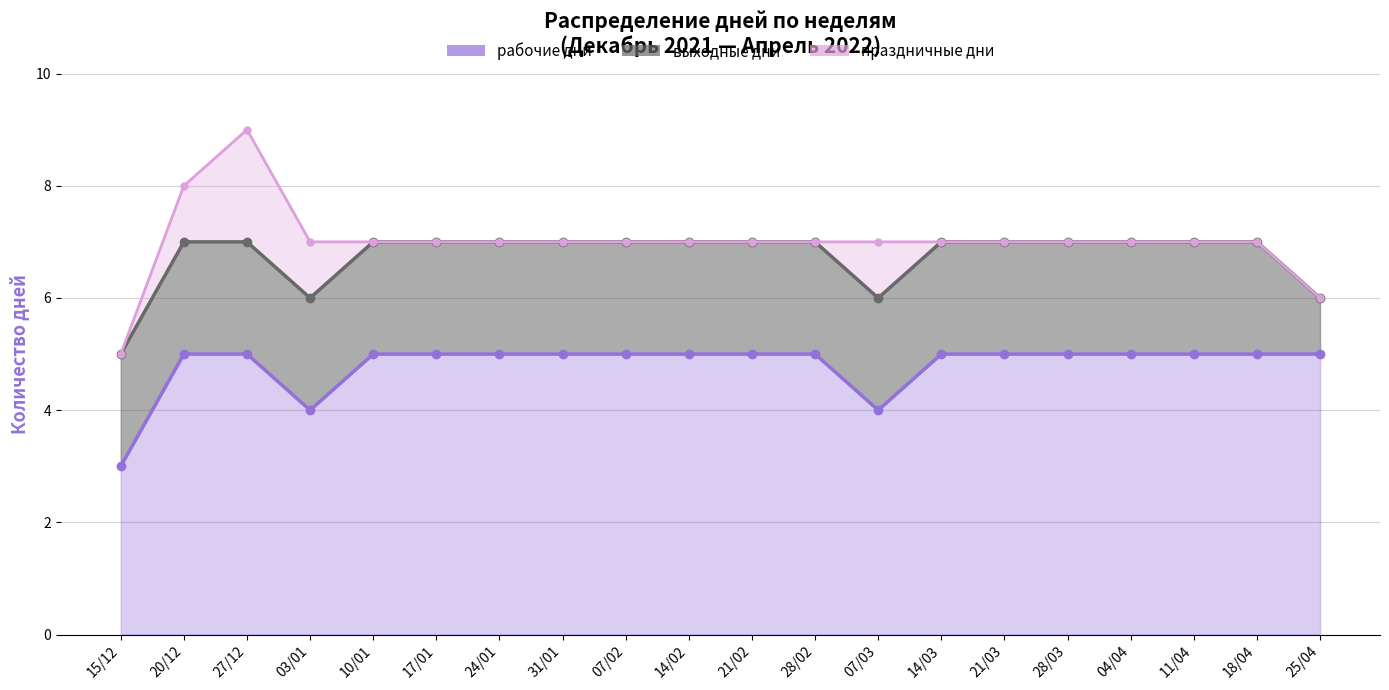

Which series has the largest total across all categories?

рабочие дни